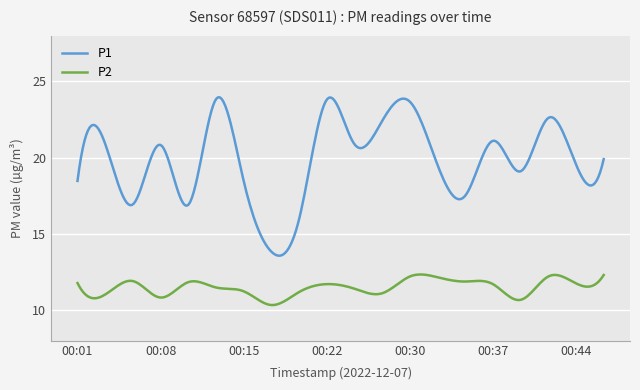

Which series has the widest spread of values?

P1